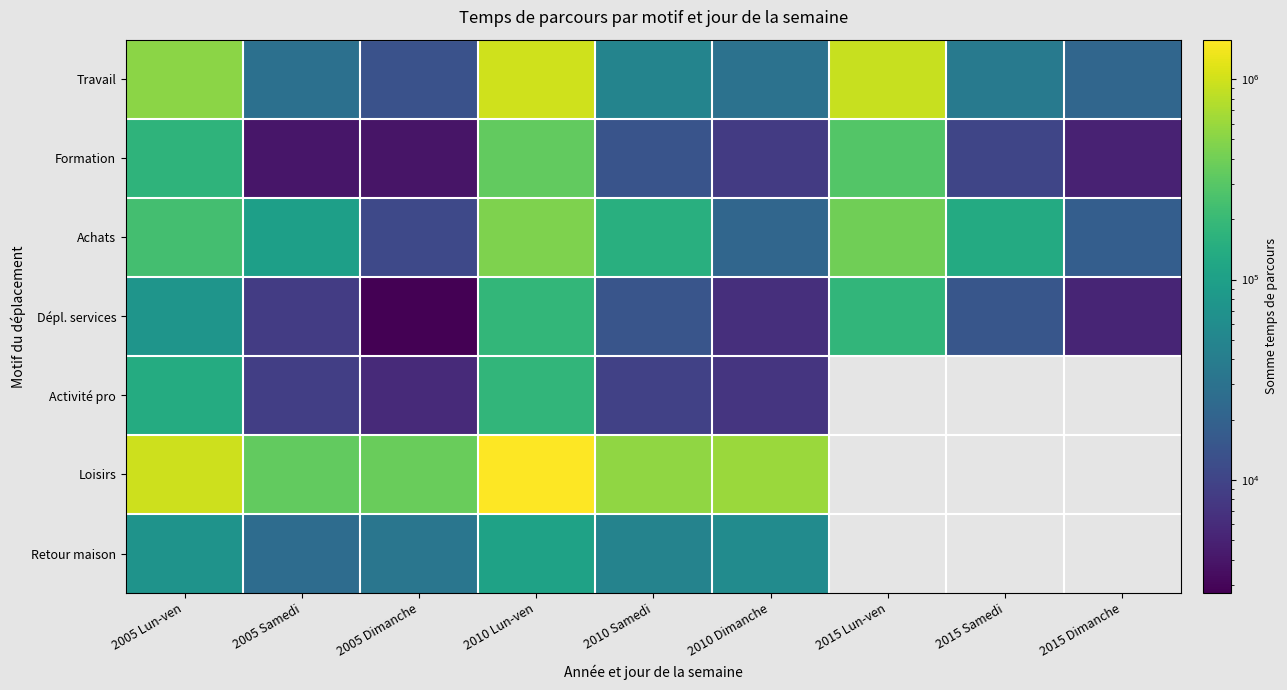

At how many categories does at least one series exceed 362944?

6